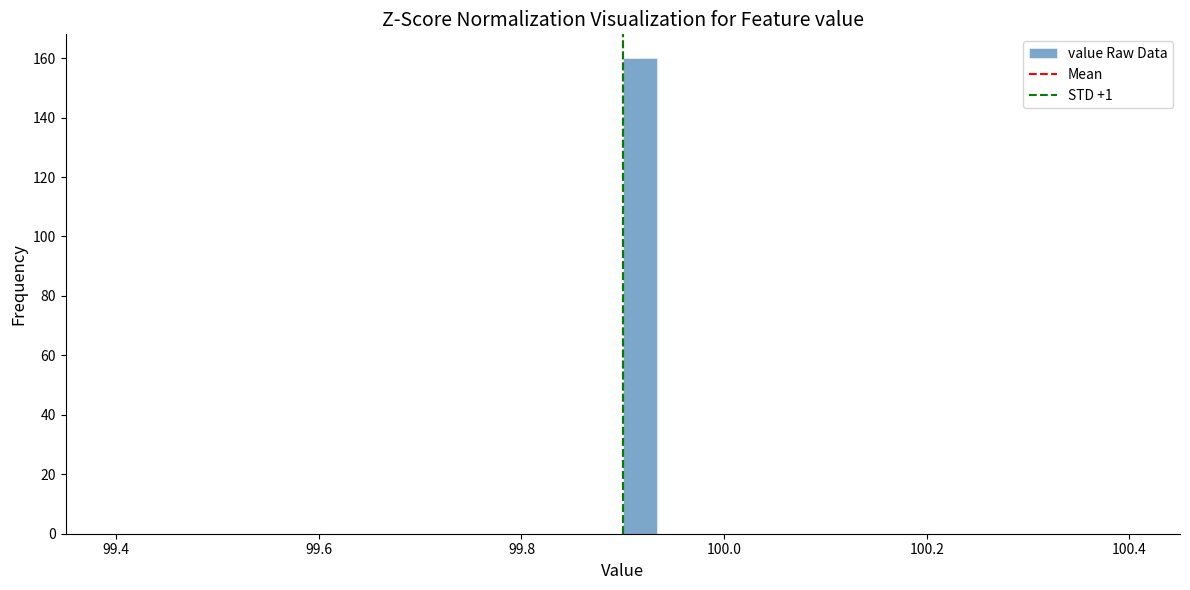

Read against the x-axis, roughly where is the centre of the tallest bar?

99.92